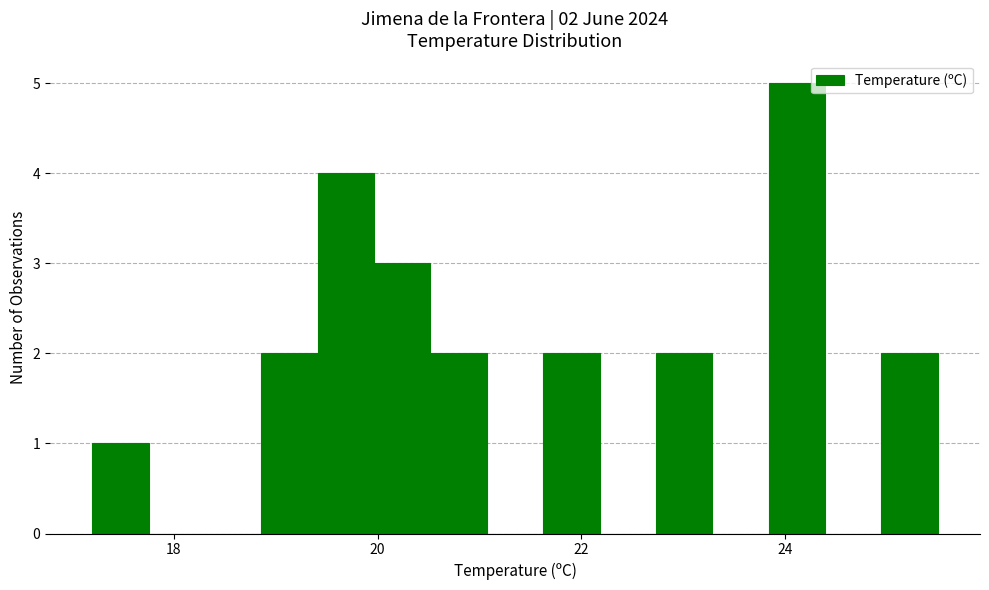

Read against the x-axis, roughly where is the centre of the tallest bar?

24.2